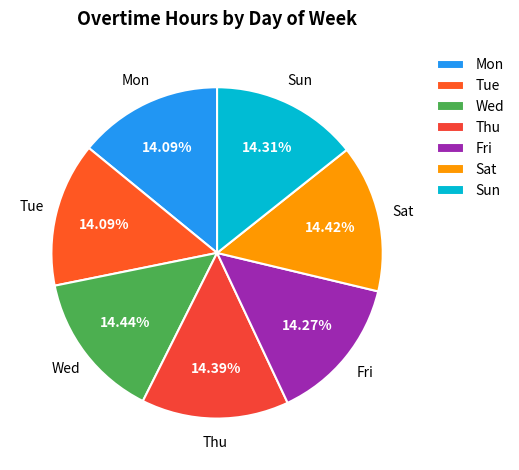

True or false: Sun accounts for 14% of the total.

True